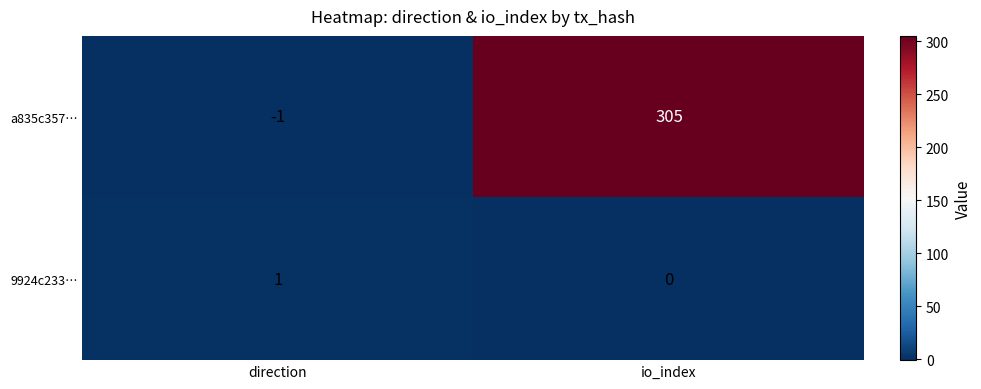

The 9924c233… series shows 2 at direction. True or false?

False